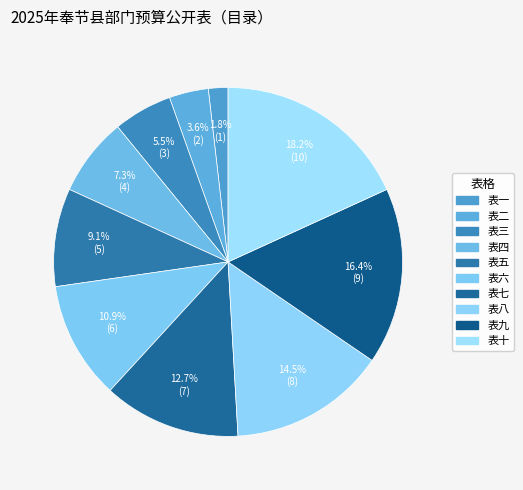

How many slices are in this pie chart?

10